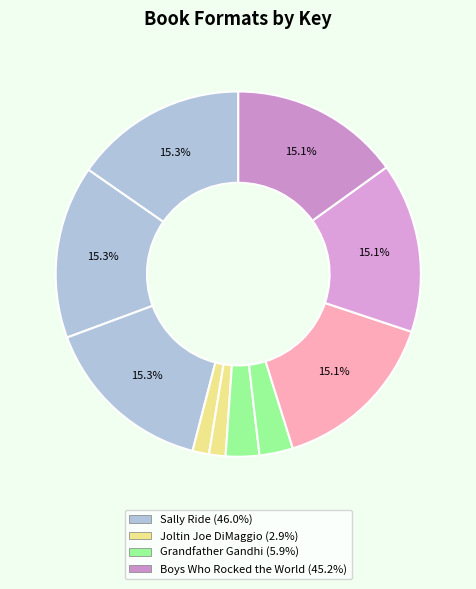

Which slice is the largest?

Sally Ride (Trade Paperback)